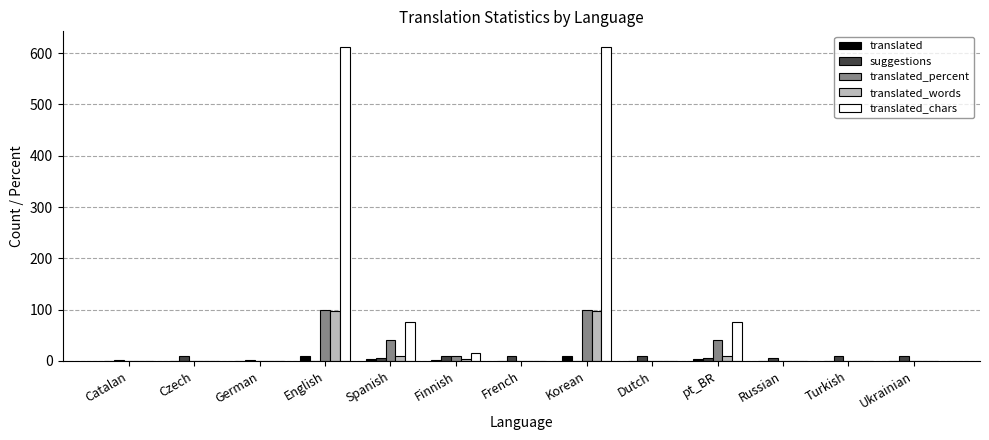

How many series are shown in this chart?

5